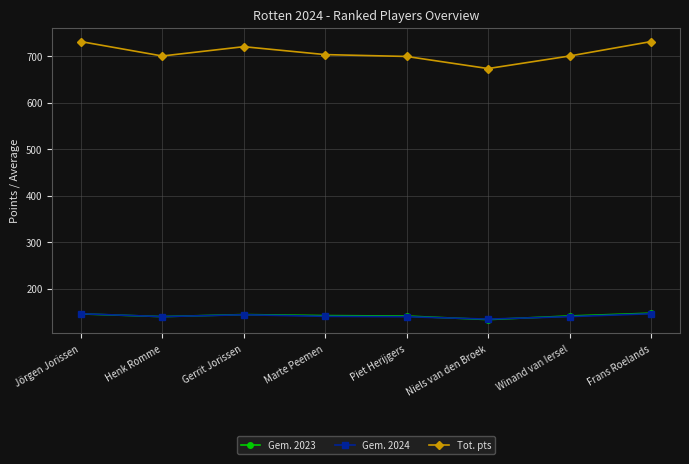

What is the total value across all series at Henk Romme?

980.0